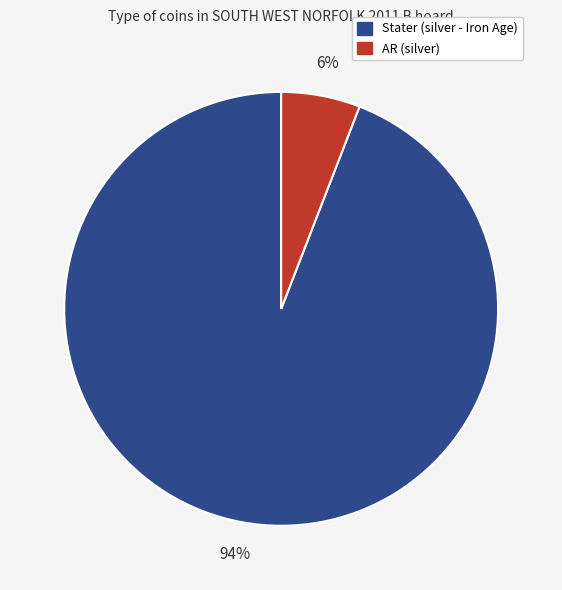

What is the largest slice in the pie chart?

Stater (silver - Iron Age)